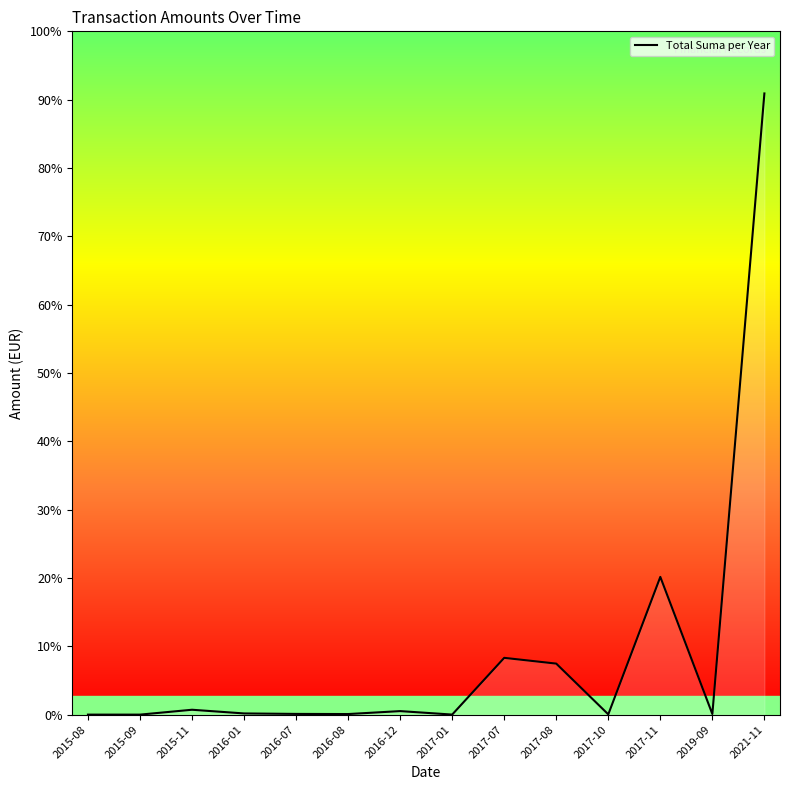

Which category has the highest value across all series?

2021-11